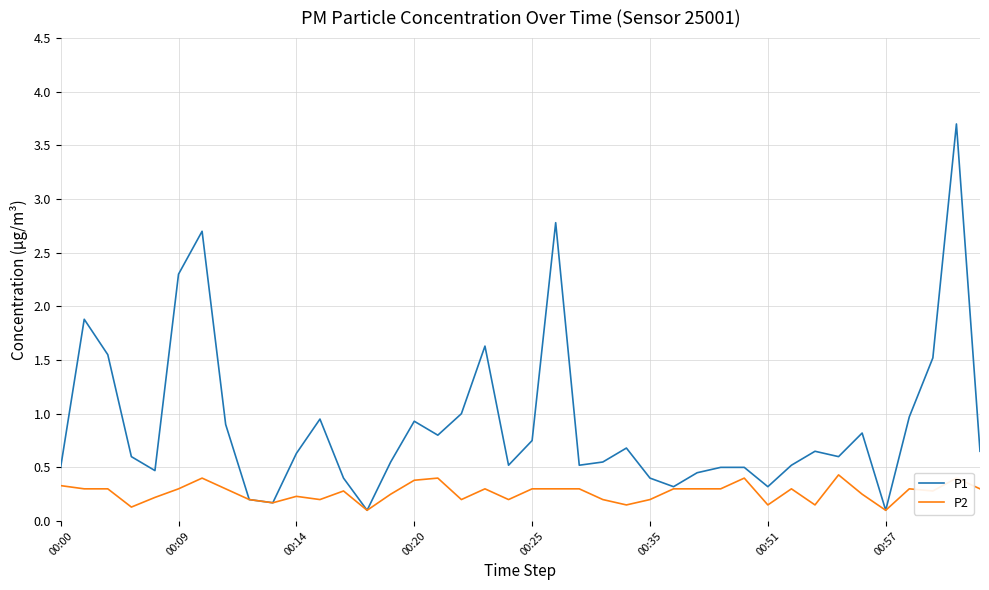

List the series in order of their overall mean, lowest first.

P2, P1